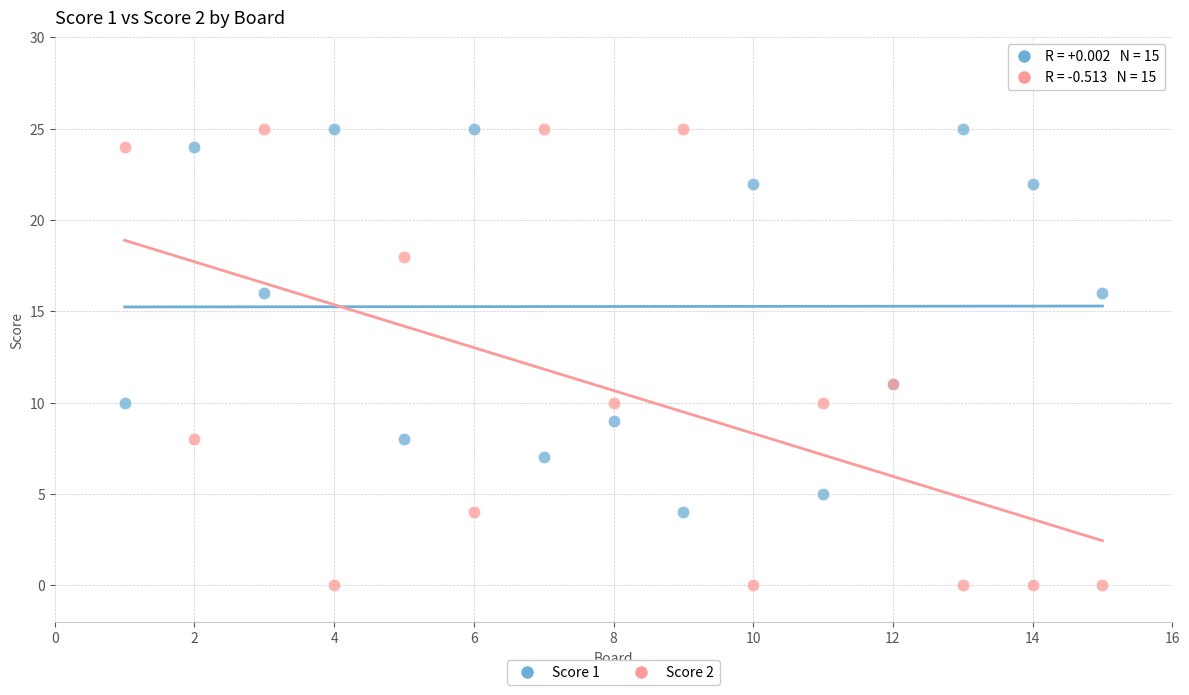

Which series contains the lowest Y value?

Score 2